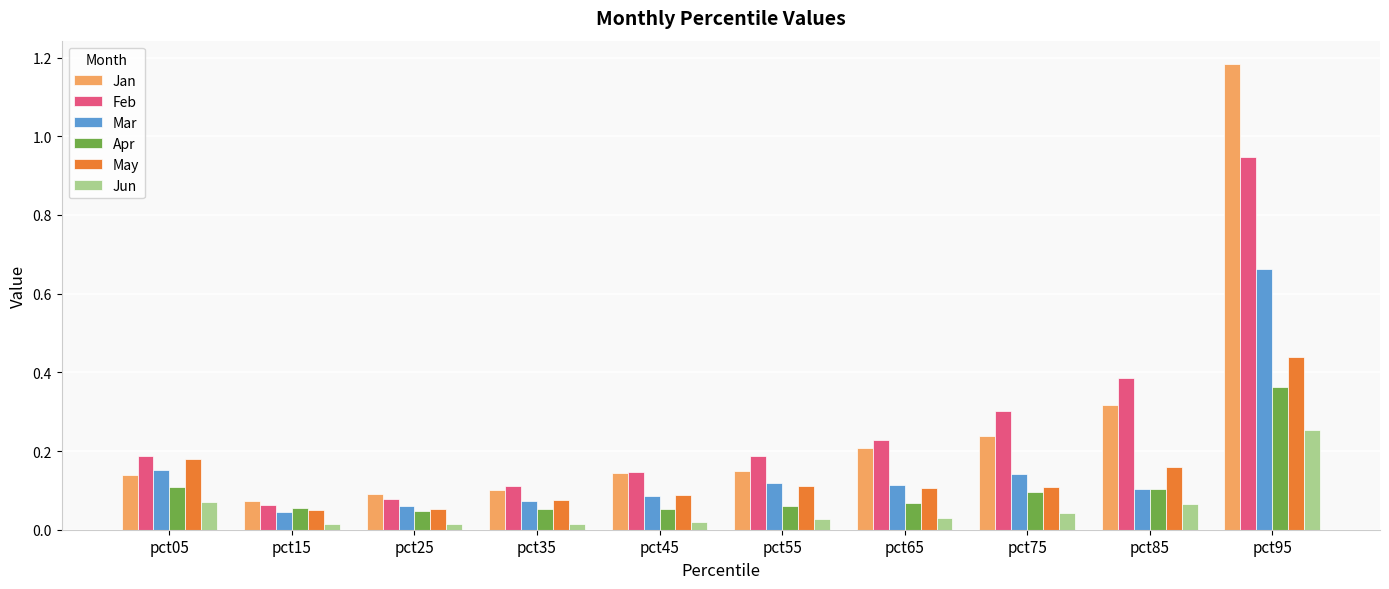

How many series are shown in this chart?

6